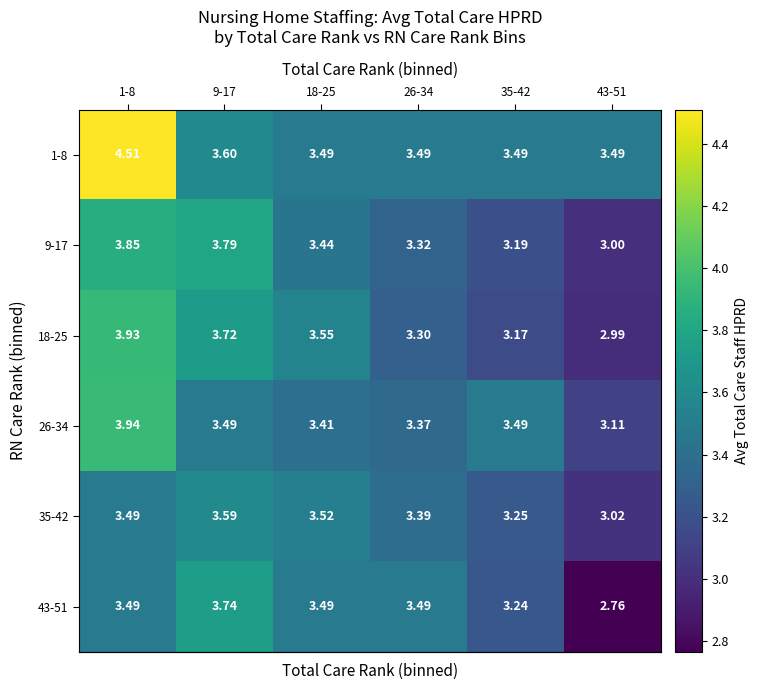

Which series has the largest range (max minus min)?

1-8